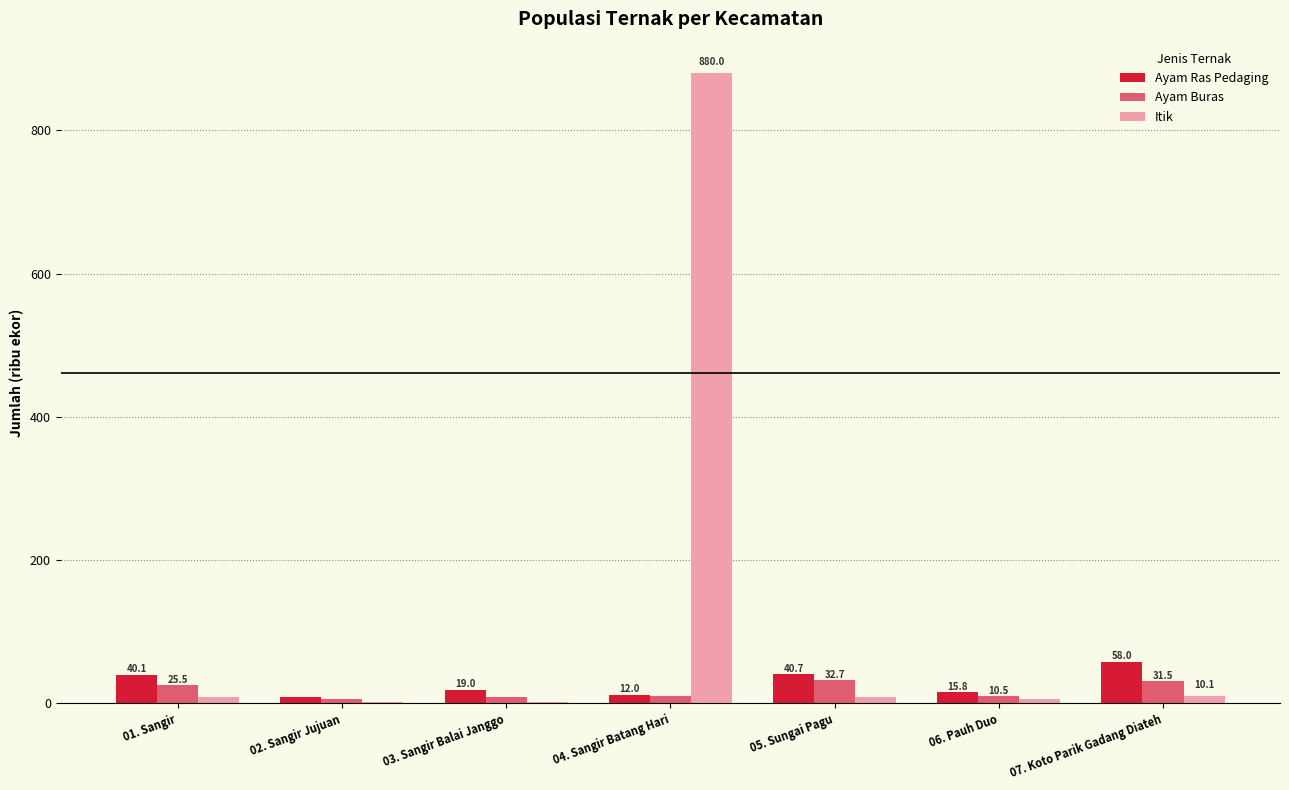

What is the difference between the Ayam Ras Pedaging values at 04. Sangir Batang Hari and 01. Sangir?

28.1